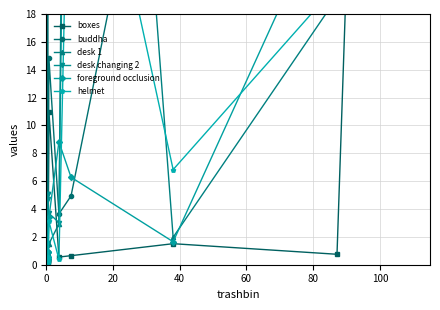

What is the value of the buddha point at the 11th from the left?

41.2